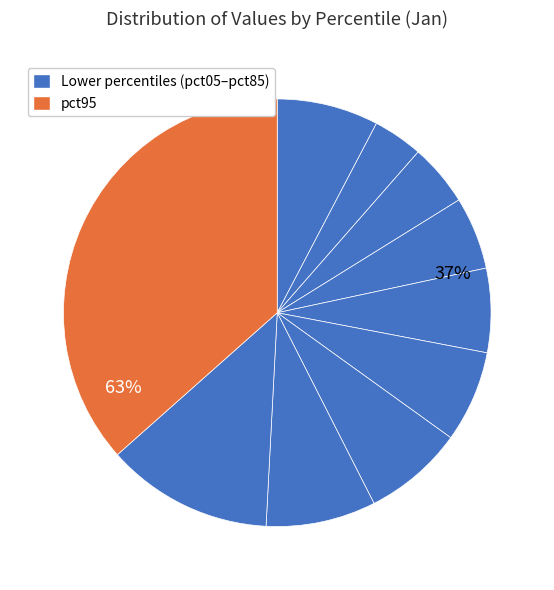

Combined, what portion of the pie is pct85 and pct55?

19.5%